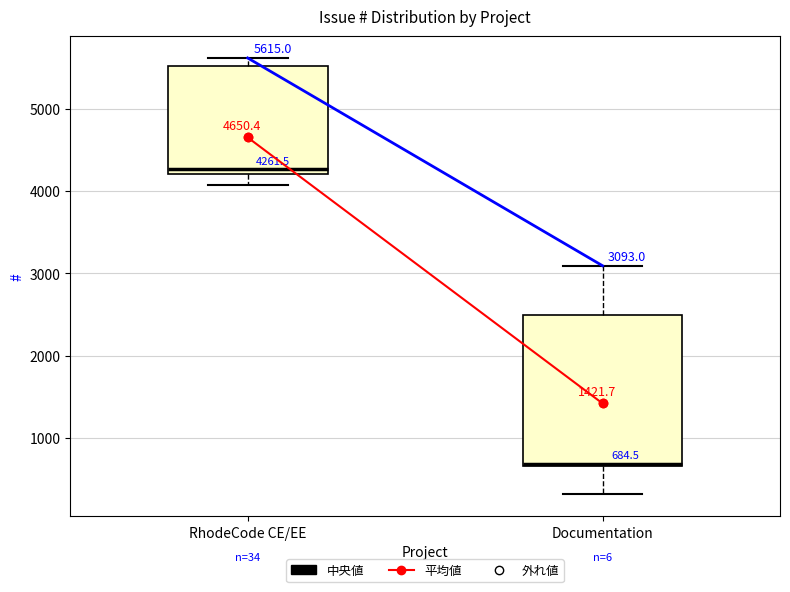

Which box is the tallest, from its lower edge to its upper edge?

Documentation